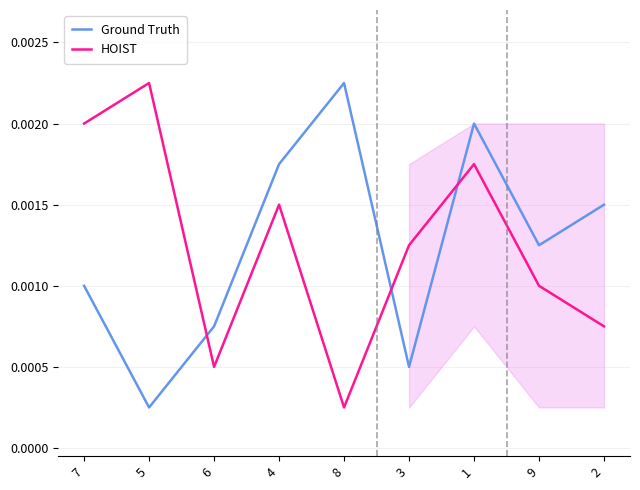

At which category is the sum across all series the highest?

1